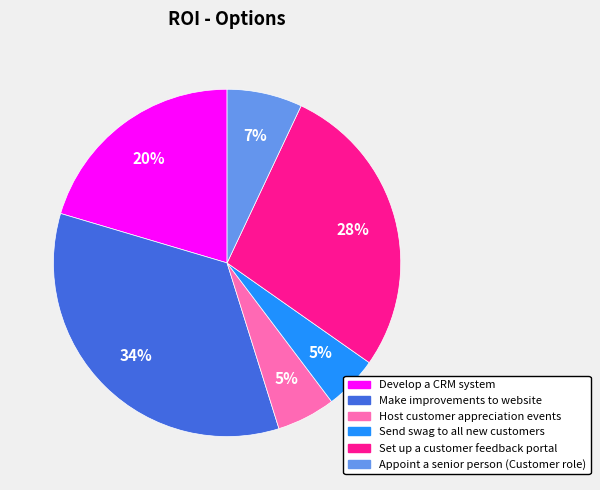

Is there any slice that represents more than half of the pie?

No